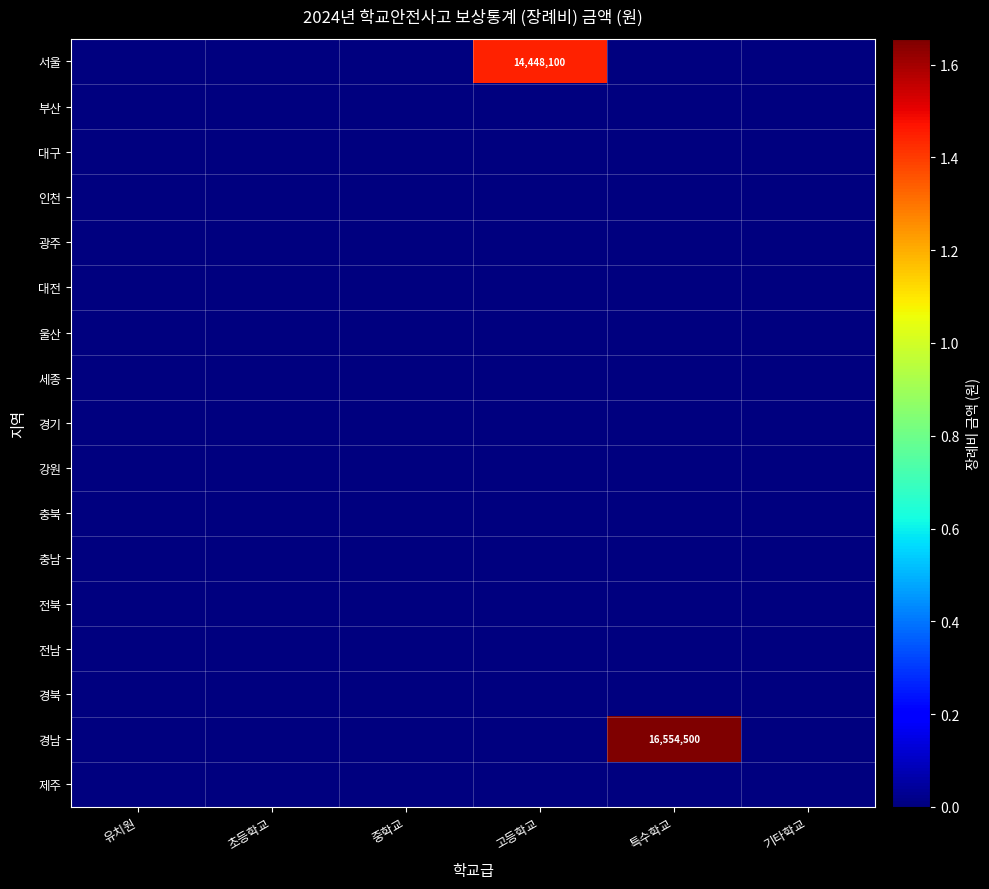

Which category has the highest value in the 전남 series?

유치원